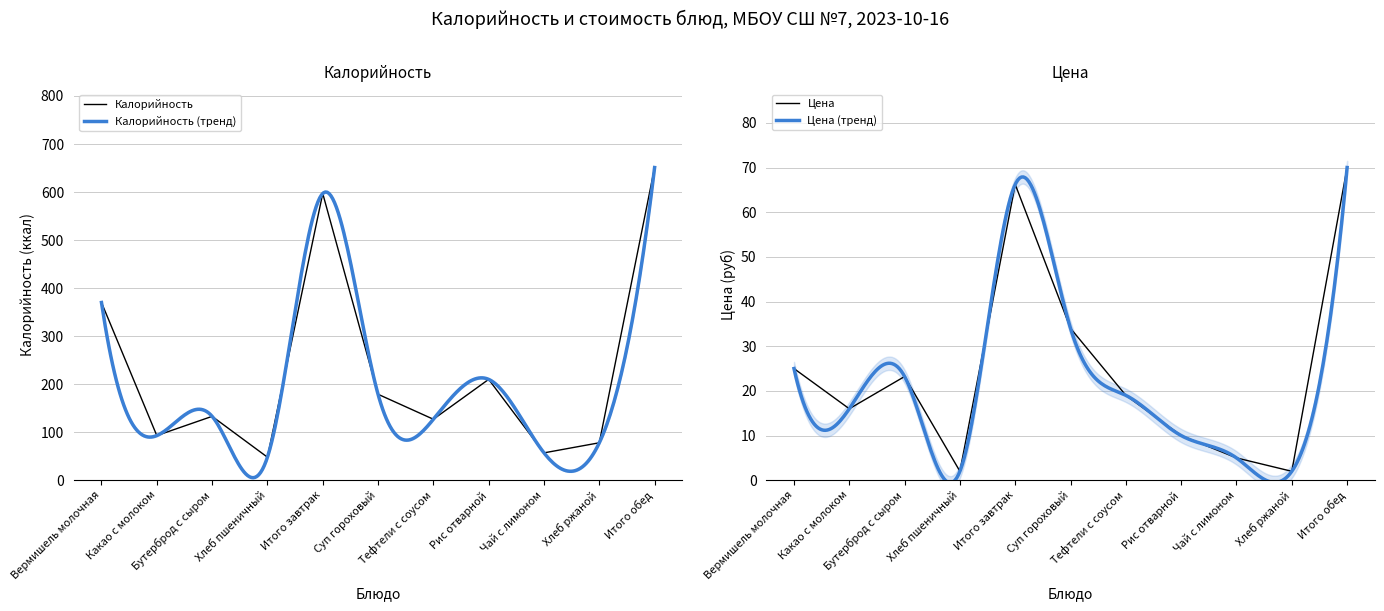

True or false: Цена and Калорийность cross at least once.

False